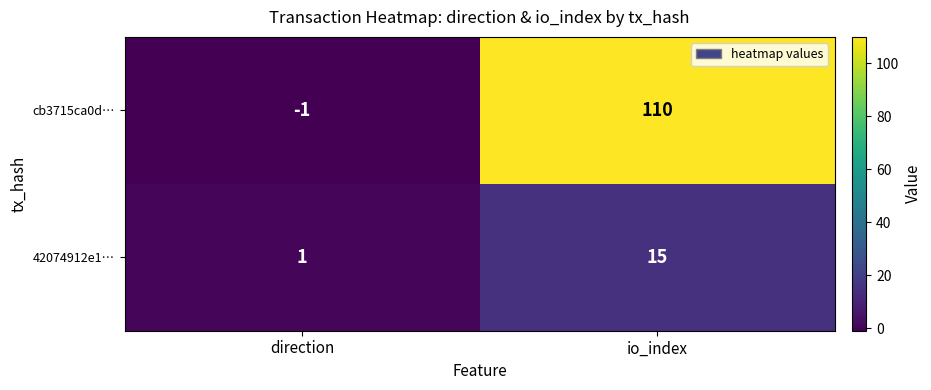

True or false: 42074912e1… has a value of 26 at io_index.

False